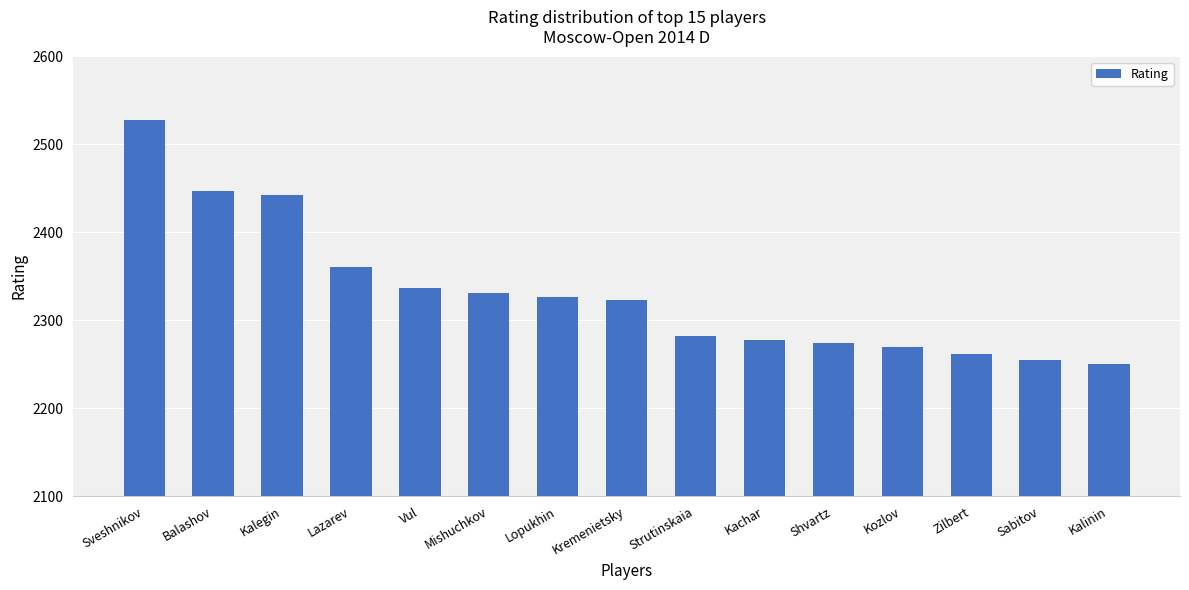

Reading right to left, list all the values displayed in this chart.

Kalinin=2250	Sabitov=2255	Zilbert=2262	Kozlov=2270	Shvartz=2274	Kachar=2278	Strutinskaia=2282	Kremenietsky=2323	Lopukhin=2327	Mishuchkov=2331	Vul=2337	Lazarev=2361	Kalegin=2442	Balashov=2447	Sveshnikov=2528